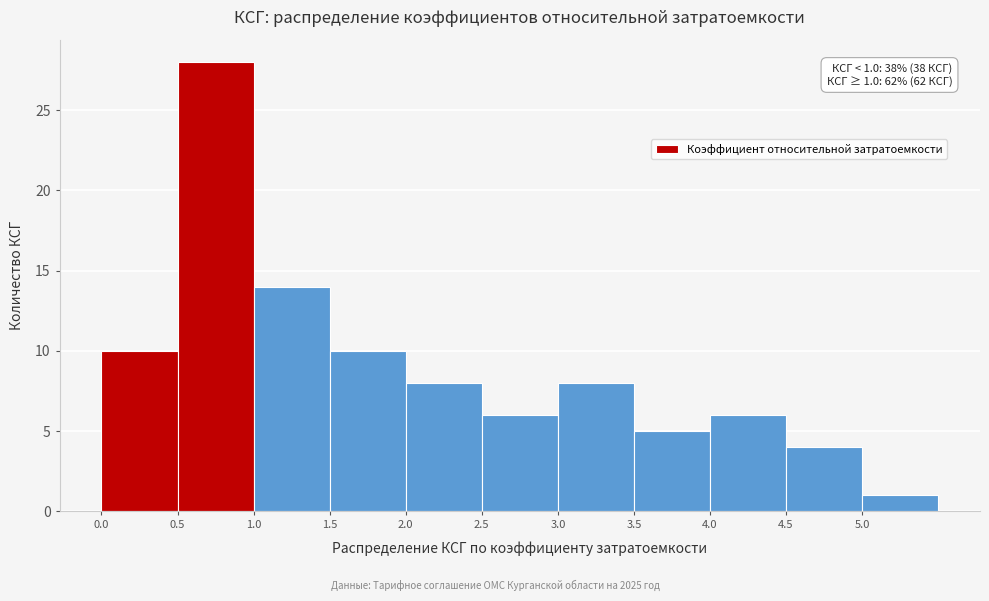

Over which range of the x-axis is the bar tallest?

0.5 to 1.0